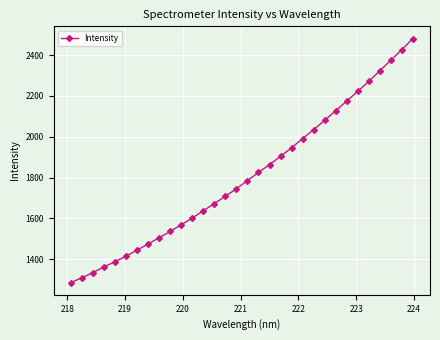

Reading left to right, what are all the values shown in this chart?

1286.2	1309.5	1334.7	1363.0	1387.9	1415.5	1445.0	1475.2	1505.7	1536.6	1569.5	1602.1	1638.0	1672.9	1708.9	1745.8	1785.4	1825.6	1863.8	1903.9	1946.2	1991.1	2034.6	2080.7	2127.1	2175.0	2222.7	2270.9	2323.2	2374.6	2426.5	2480.9